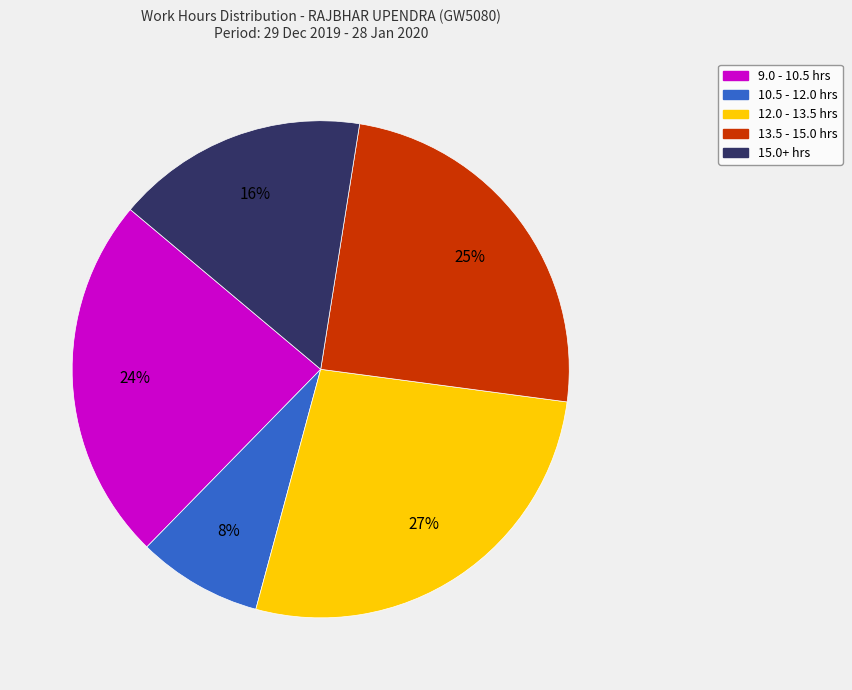

Count the number of slices in the pie.

5